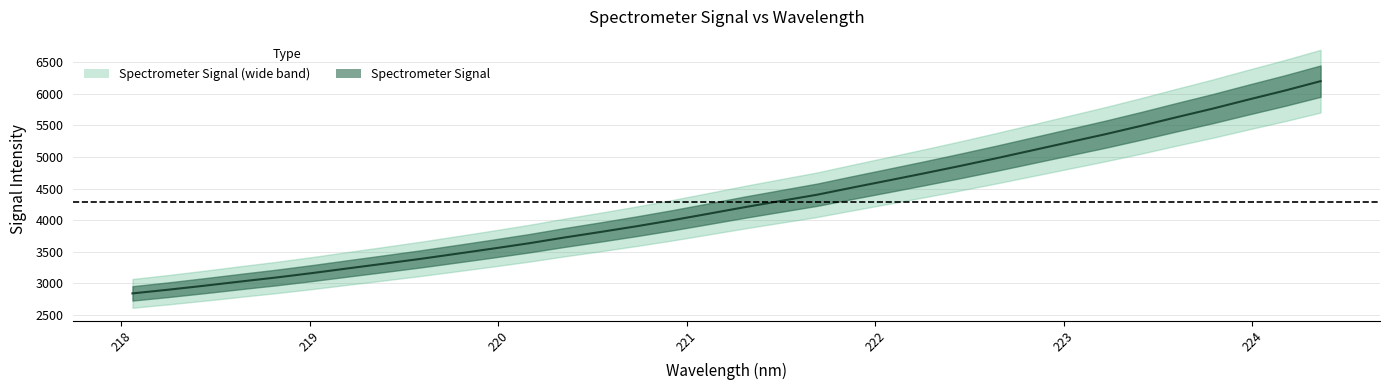

At which category does the chart reach its minimum across all series?

218.0596